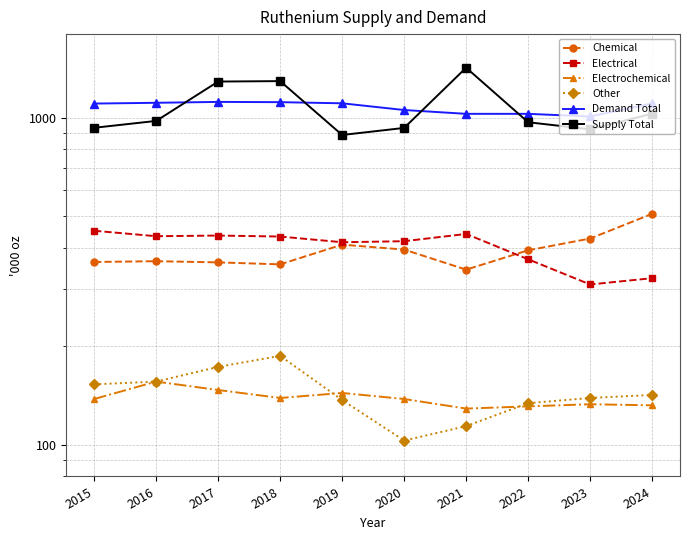

What is the difference between the maximum and second lowest values in the Electrical series?

128